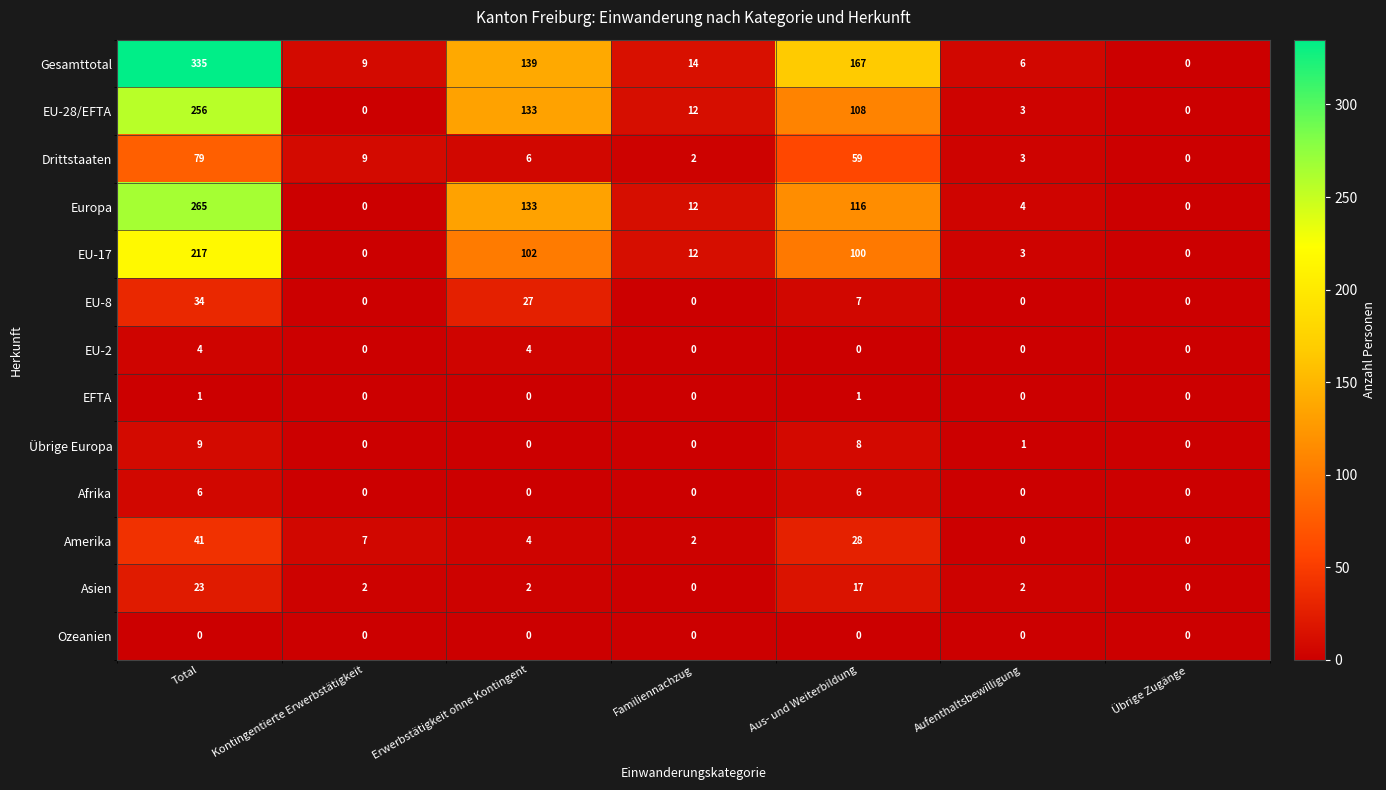

Which series has the largest range (max minus min)?

Gesamttotal